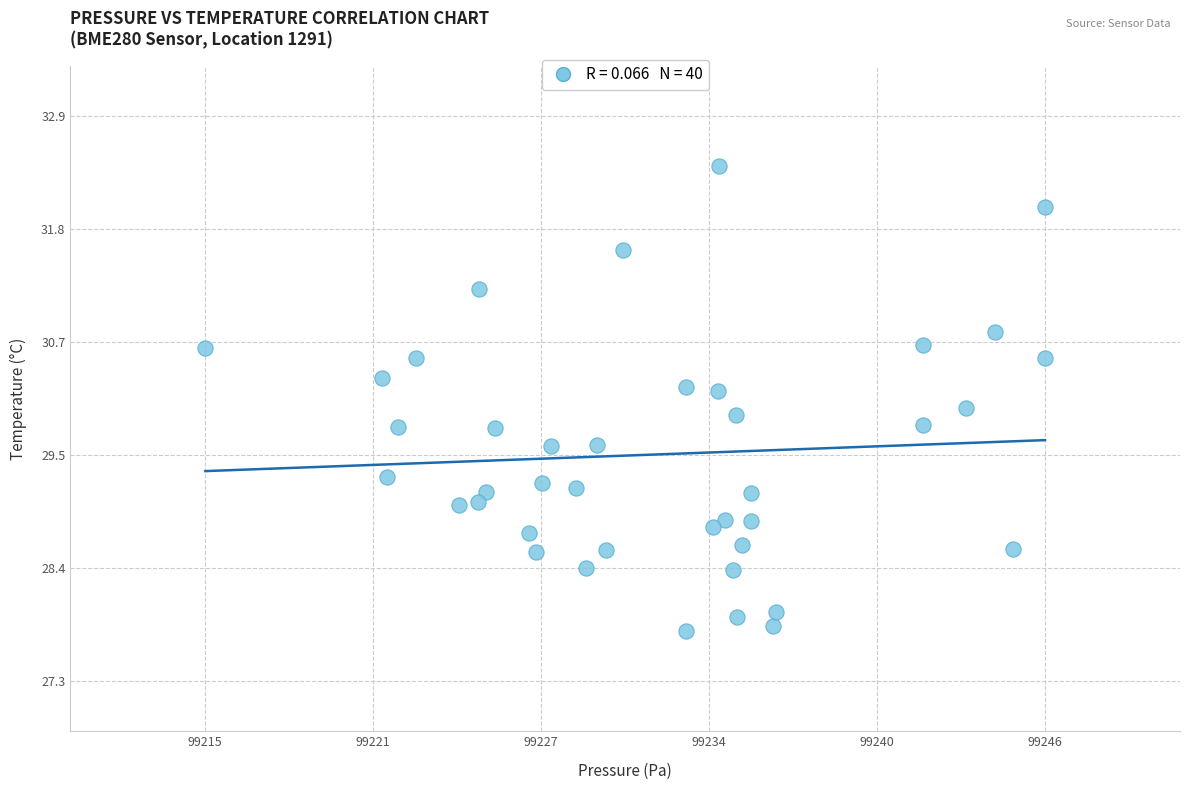

What is the range of X values (max minus min)?

31.1